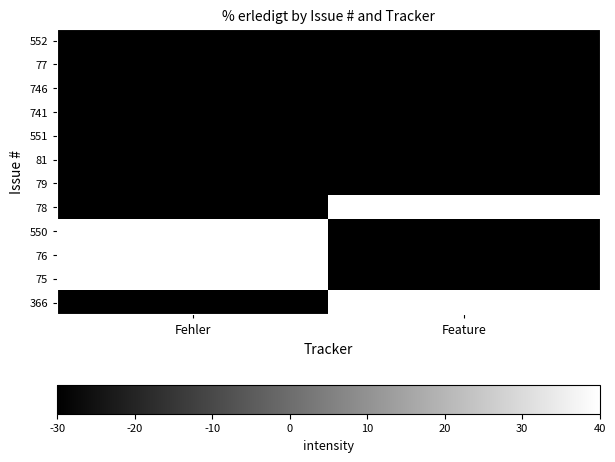

Count the number of data series in this chart.

12